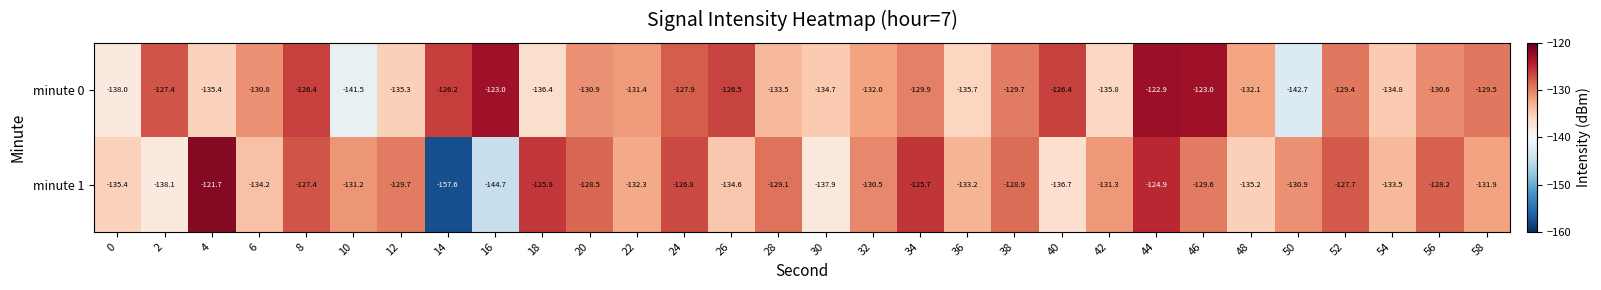

What is the smallest value displayed?

-157.6